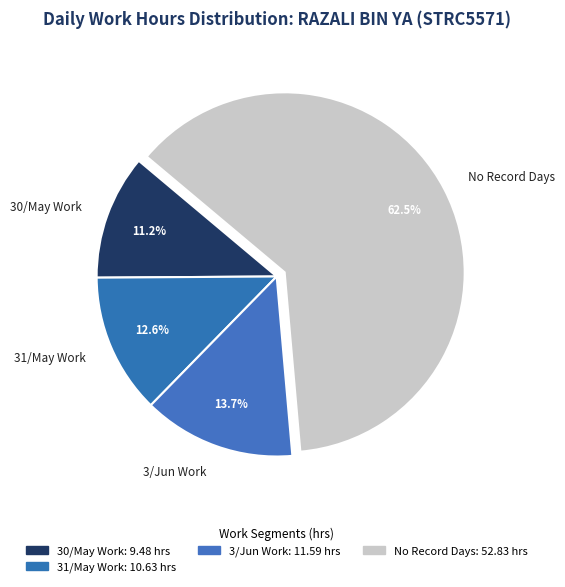

How much of the chart is everything except 31/May Work?

87.4%